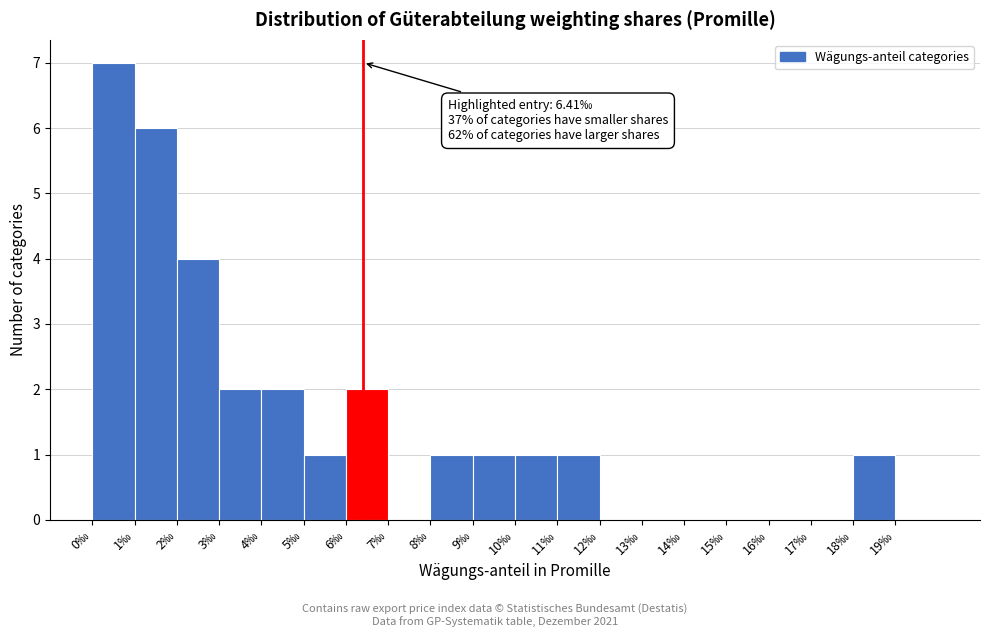

Which range on the x-axis has the tallest bar?

0 to 1